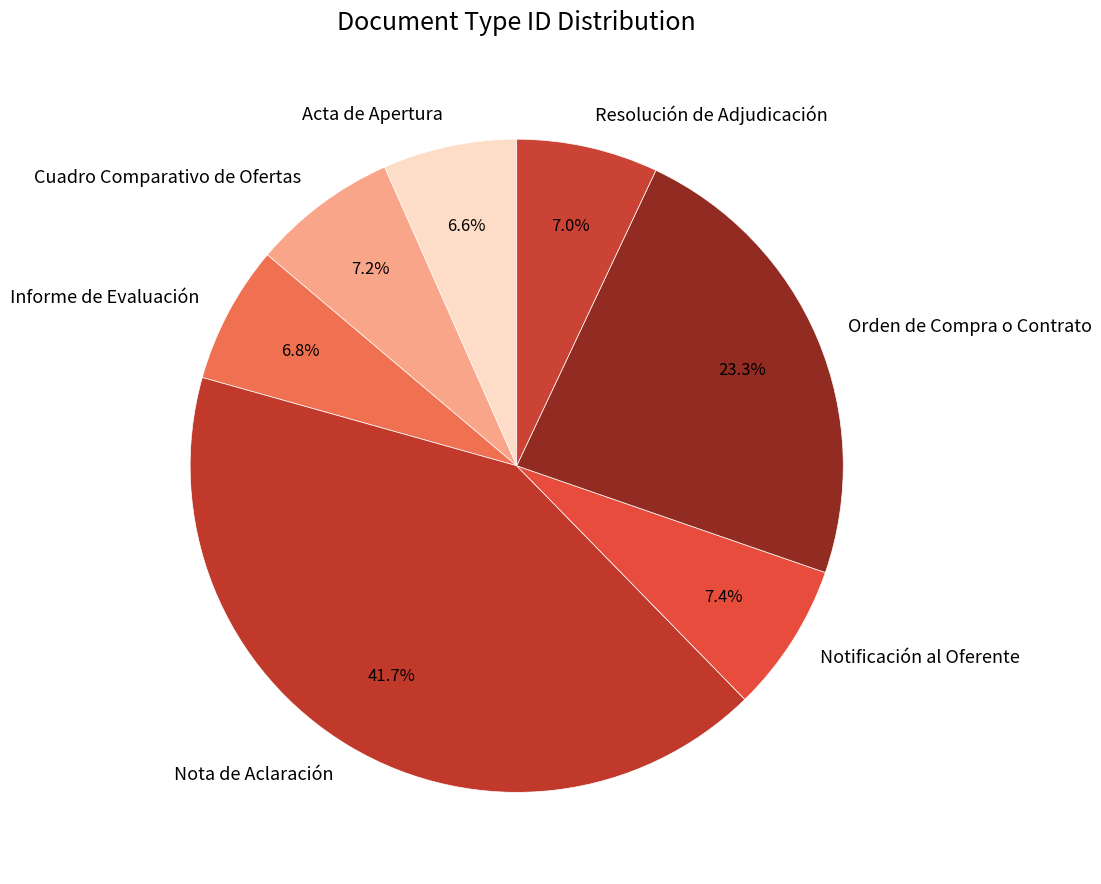

How many slices are in this pie chart?

7